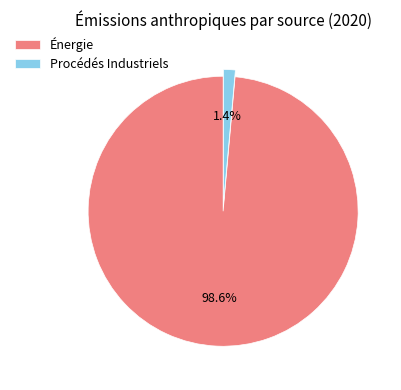

Which category accounts for the majority?

Énergie